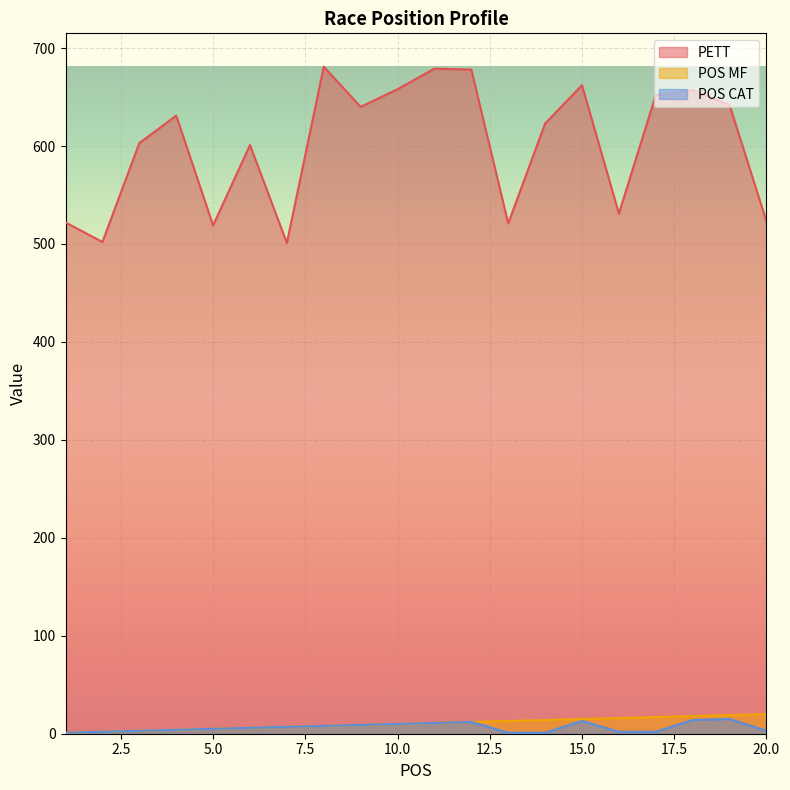

Reading right to left, transcribe all the data shown in this chart.

PETT: 523	642	657	652	531	662	623	521	678	679	658	640	681	501	601	519	631	603	502	522
POS MF: 20	19	18	17	16	15	14	13	12	11	10	9	8	7	6	5	4	3	2	1
POS CAT: 3	15	14	2	2	13	1	1	12	11	10	9	8	7	6	5	4	3	2	1